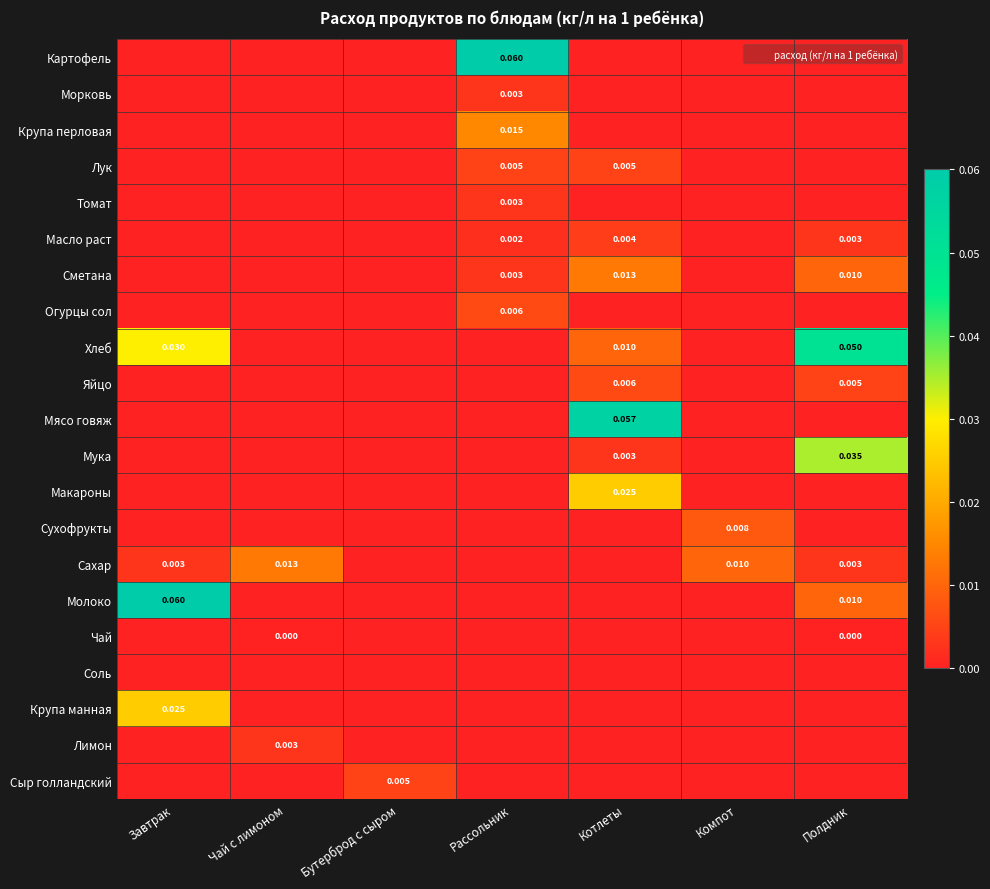

List the labels in order of Хлеб value, largest first.

Полдник, Завтрак, Котлеты, Чай с лимоном, Бутерброд с сыром, Рассольник, Компот